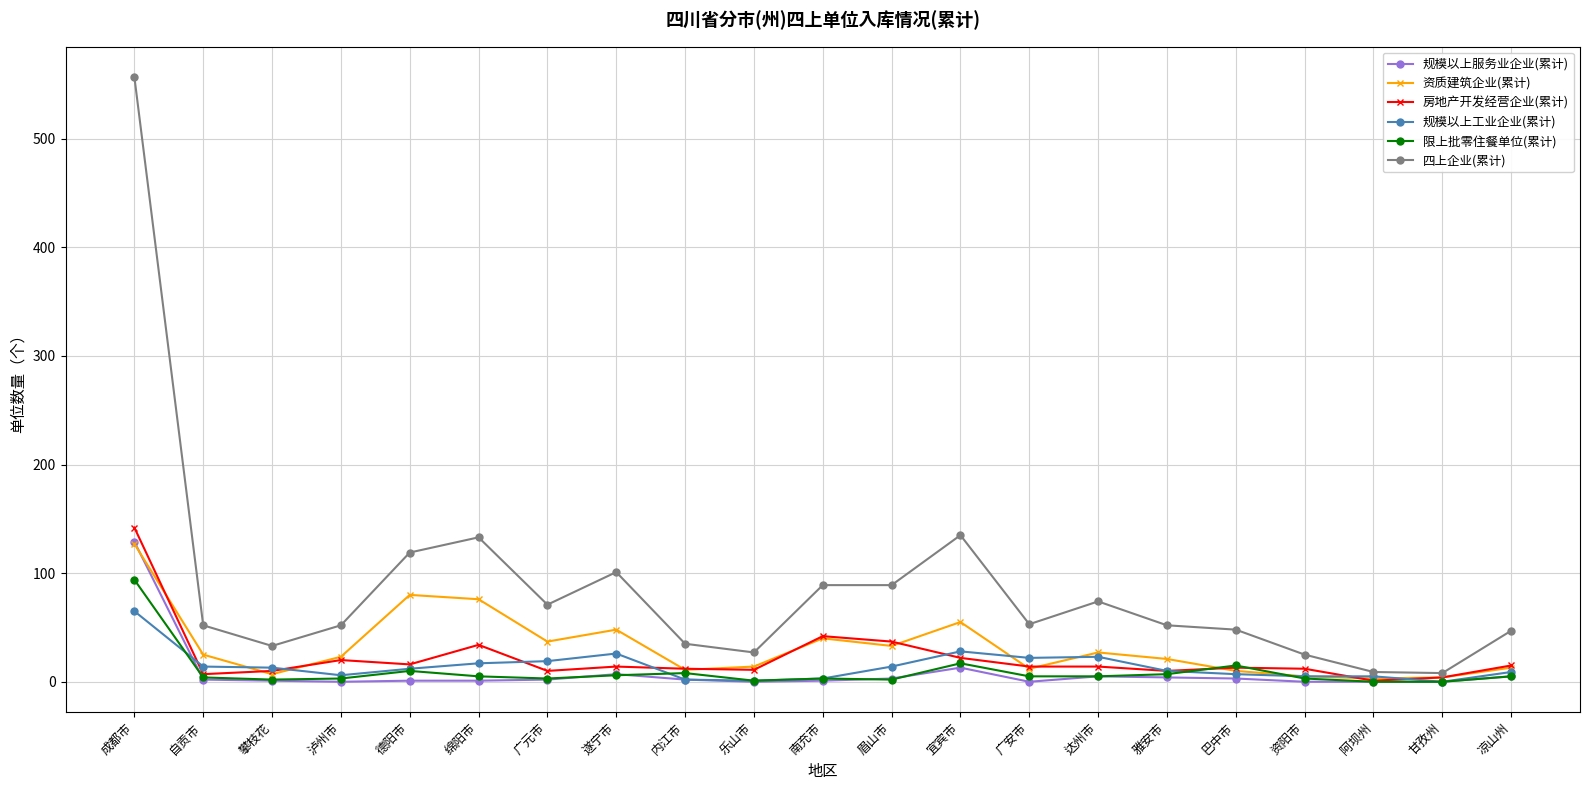

True or false: 四上企业(累计) has a value of 172 at 遂宁市.

False